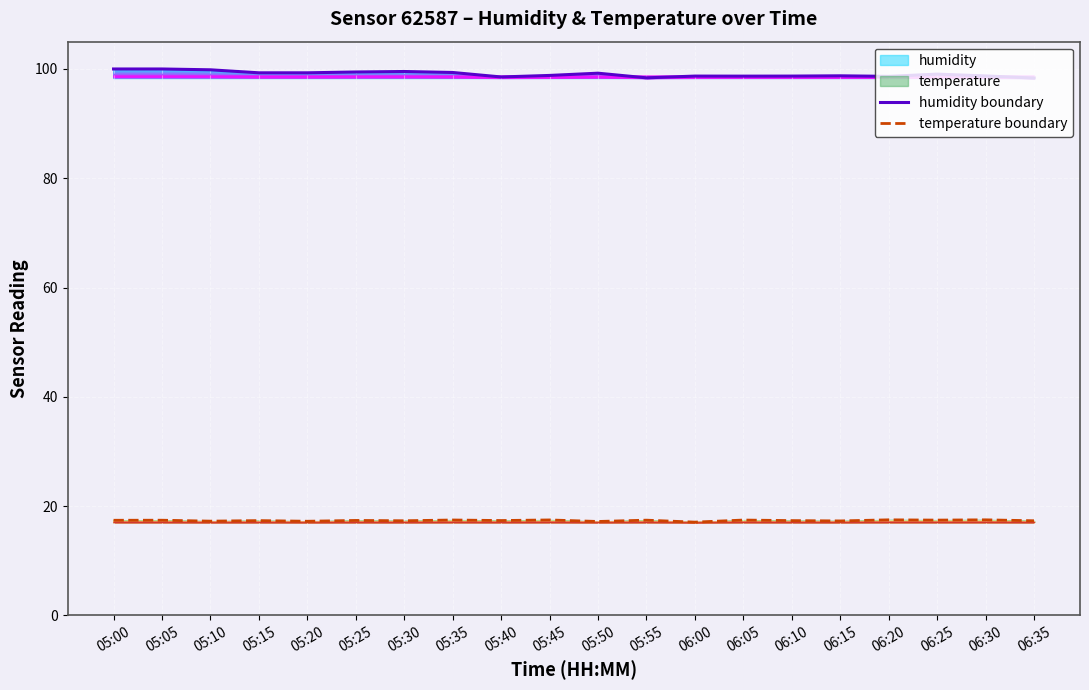

Rank the series by their maximum value, from highest to lowest.

humidity boundary, temperature boundary